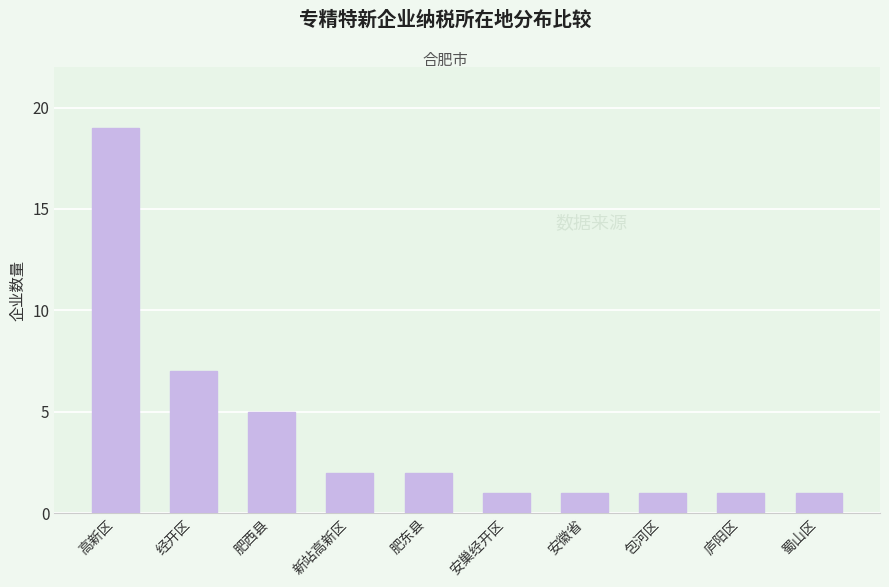

What position from the left is 高新区?

1